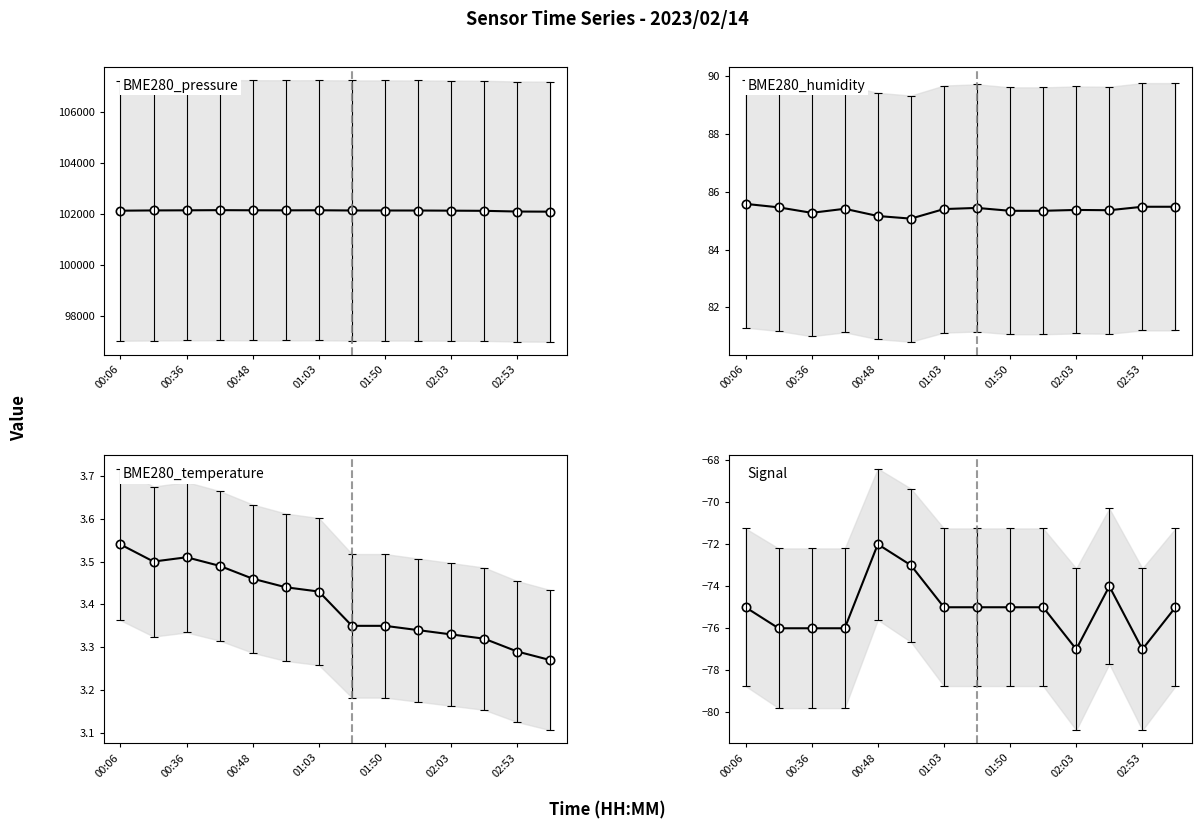

What is the greatest value displayed?

102162.8